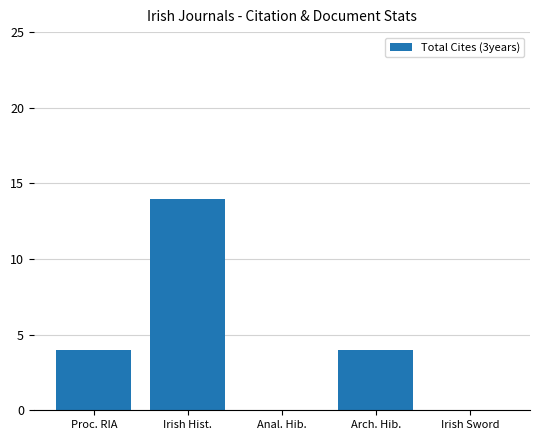

True or false: the data shows 4 at Proc. RIA.

True